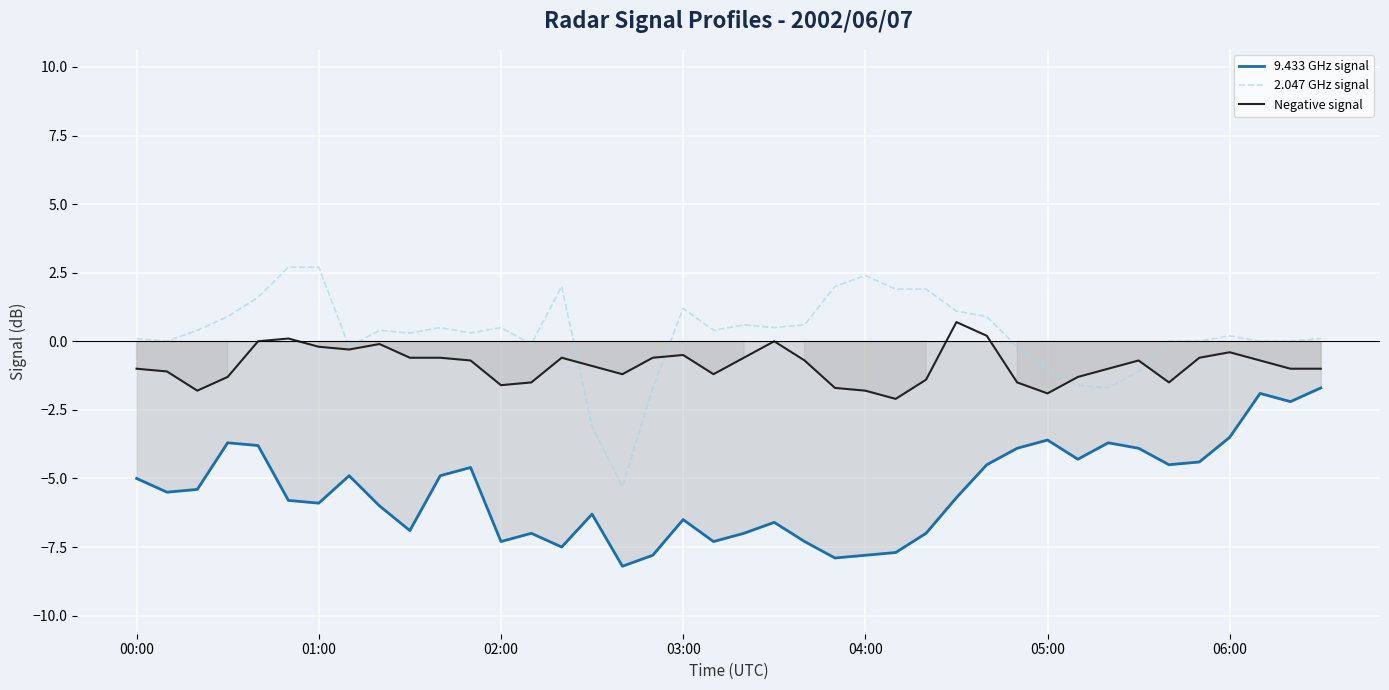

What is the difference between the 9.433 GHz signal values at 04:00 and 00:00?

2.8